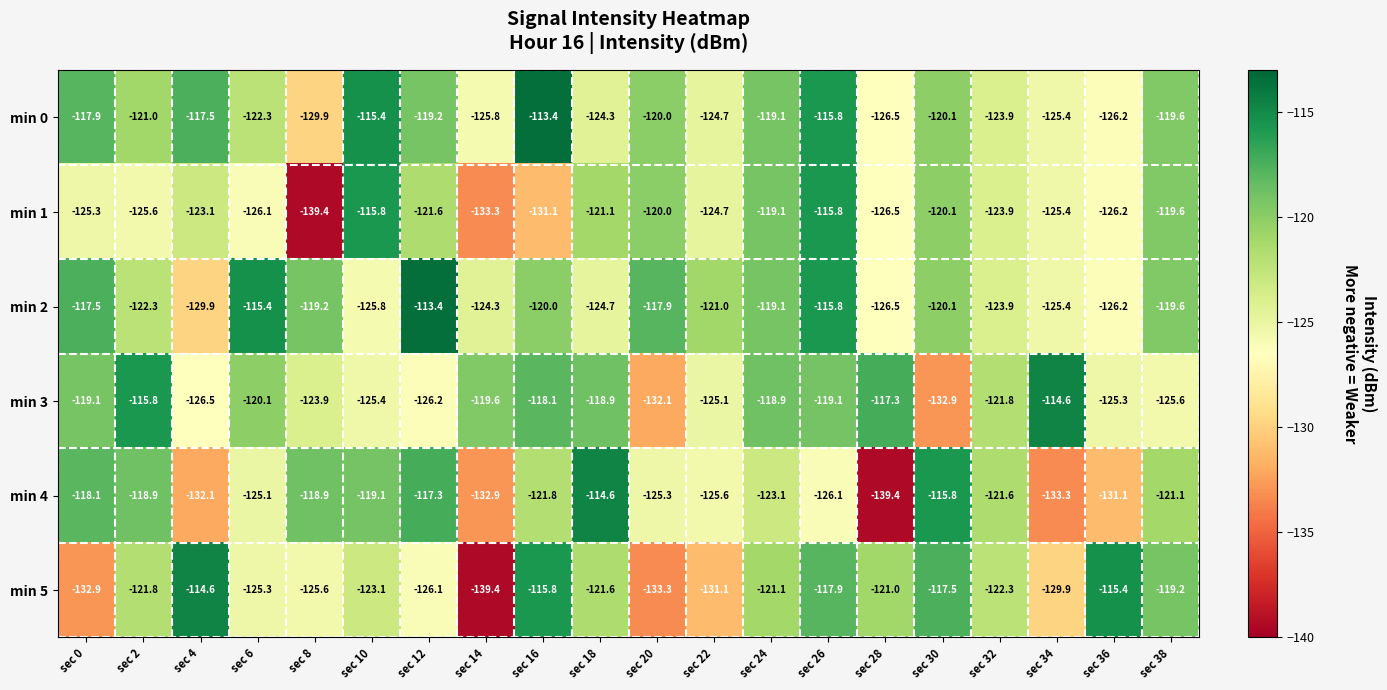

The value of min 5 at sec 34 is -129.9. True or false?

True